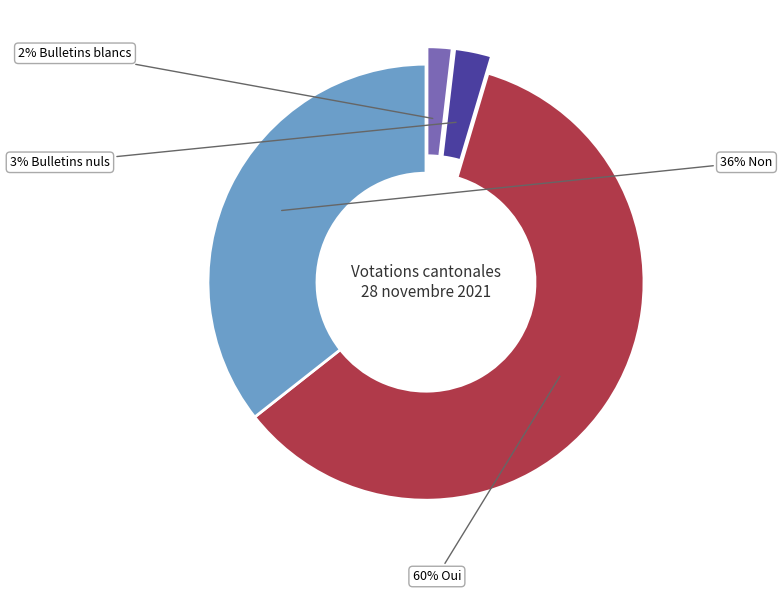

To the nearest percent, what is the average slice percentage?

25%